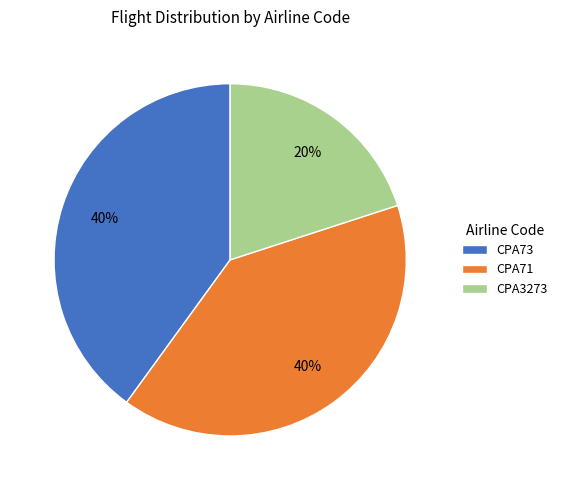

To the nearest percent, what is the combined percentage of CPA73 and CPA71?

80%